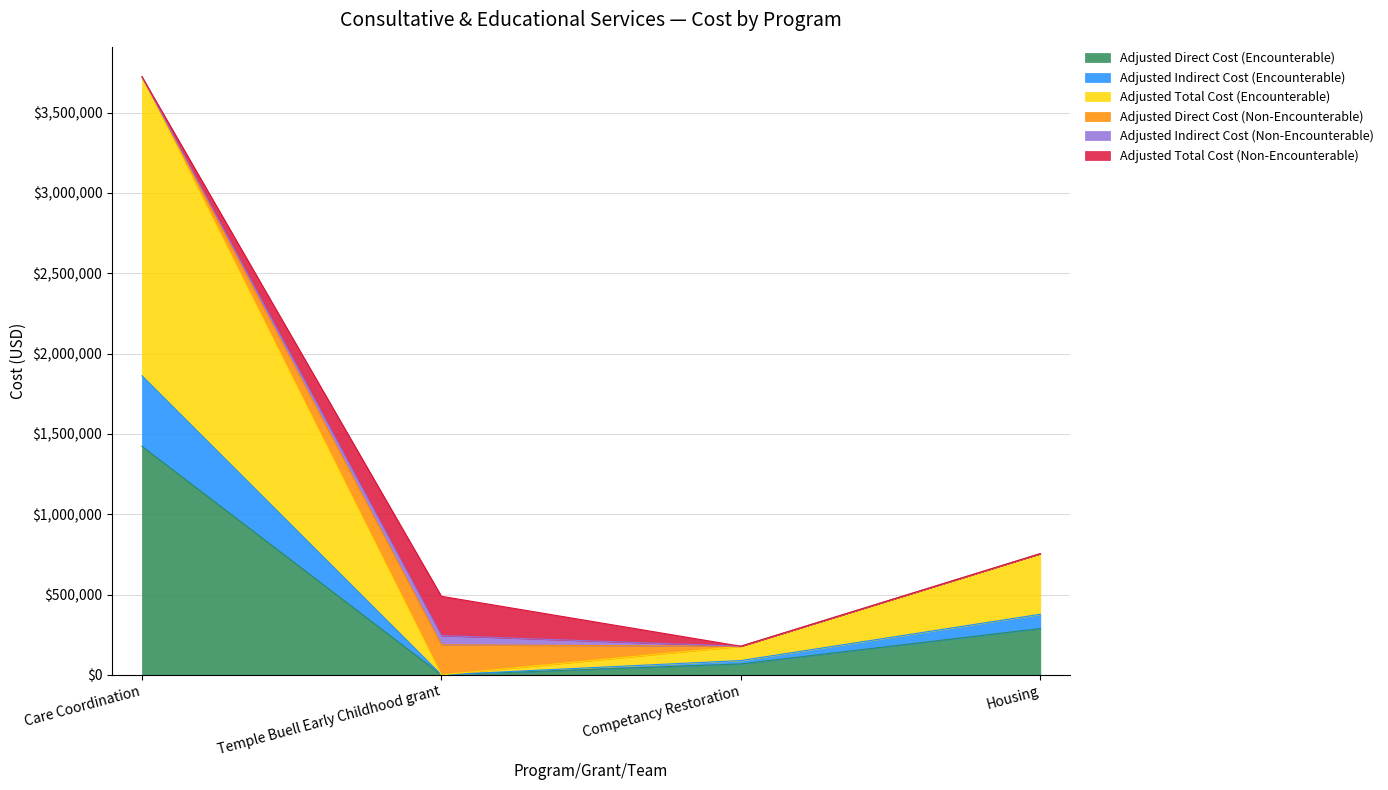

At which category is the sum across all series the highest?

Care Coordination